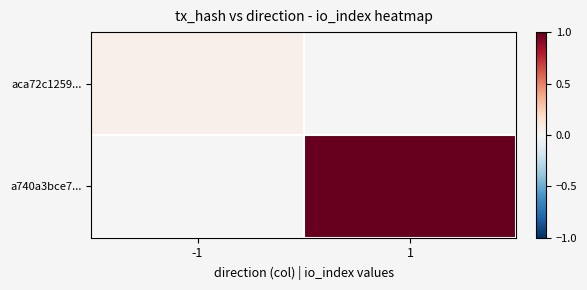

Is the value of aca72c1259... at -1 greater than the value of a740a3bce7... at 1?

No